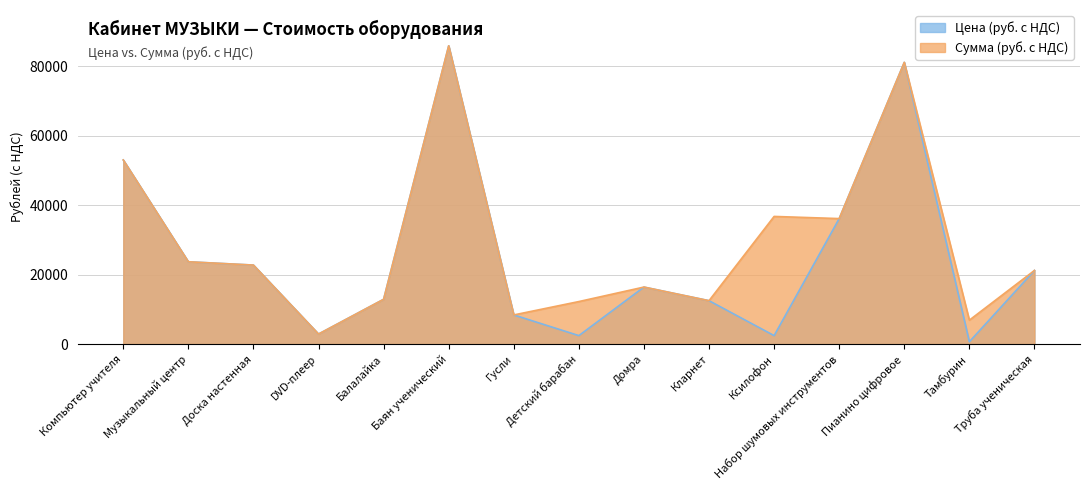

Rank the series at Компьютер учителя from highest to lowest value.

Цена (руб. с НДС), Сумма (руб. с НДС)